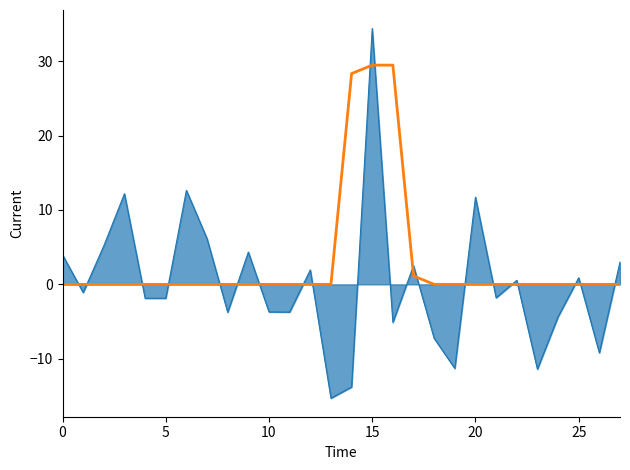

What is the minimum value shown in the chart?

-15.3